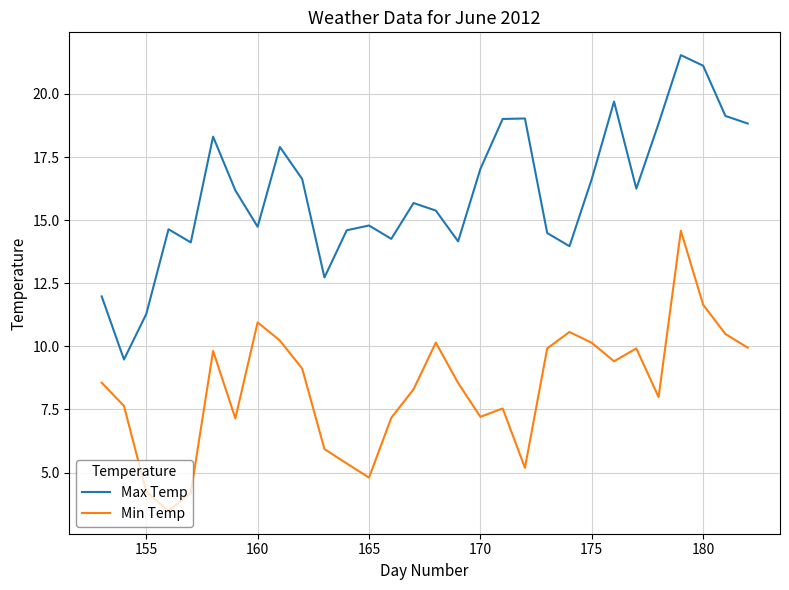

Which series has the widest spread of values?

Max Temp